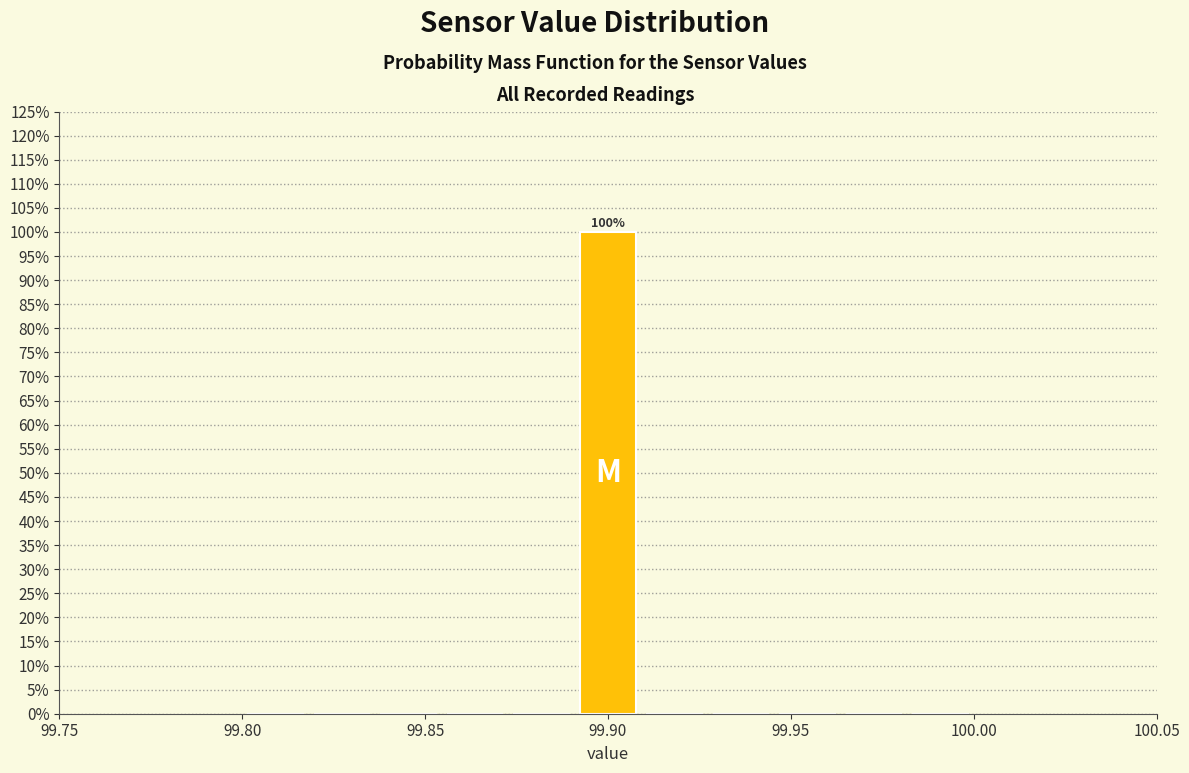

Around what value on the x-axis is the tallest bar? Give the approximate position of its centre, as read against the axis.

99.900